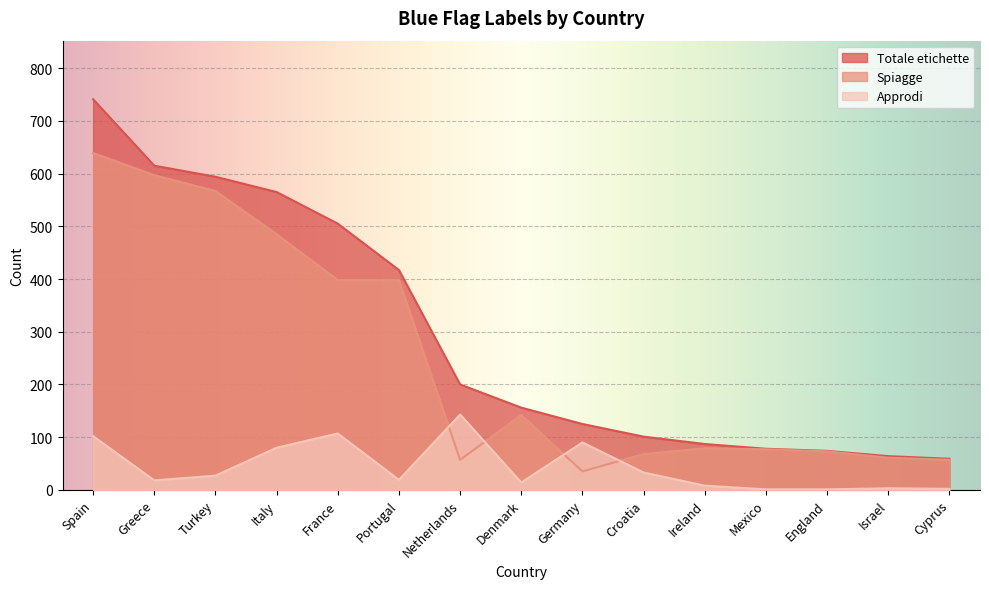

What is the label of the 11th point from the left?

Ireland